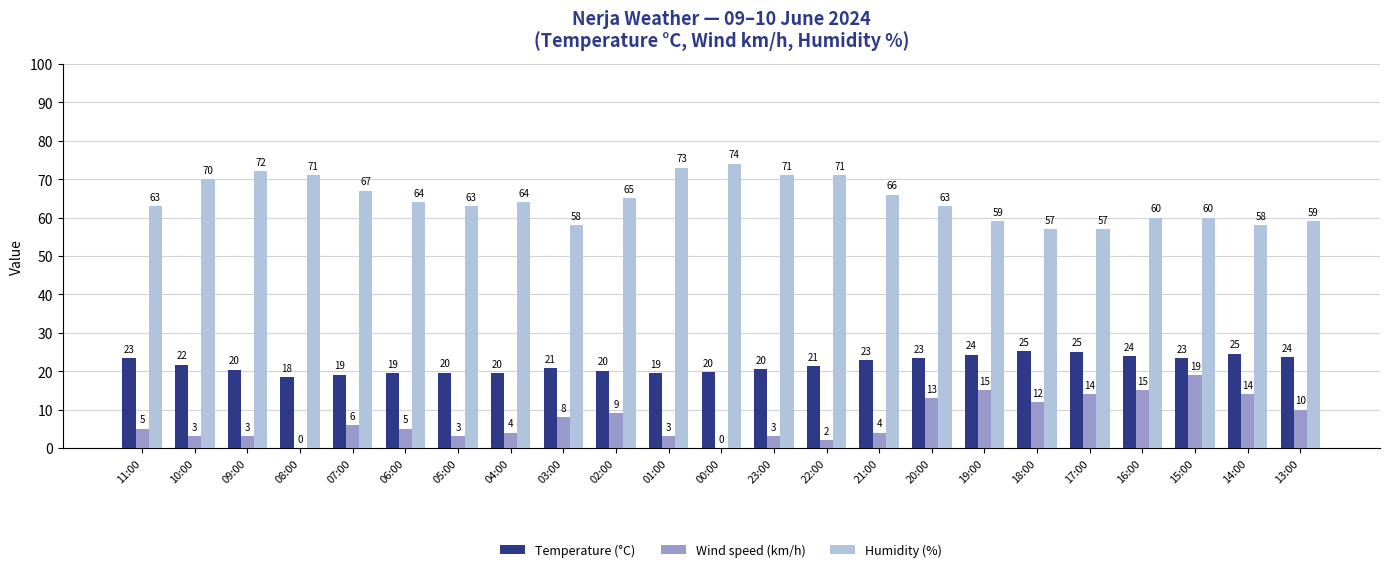

How many groups of bars are there?

23